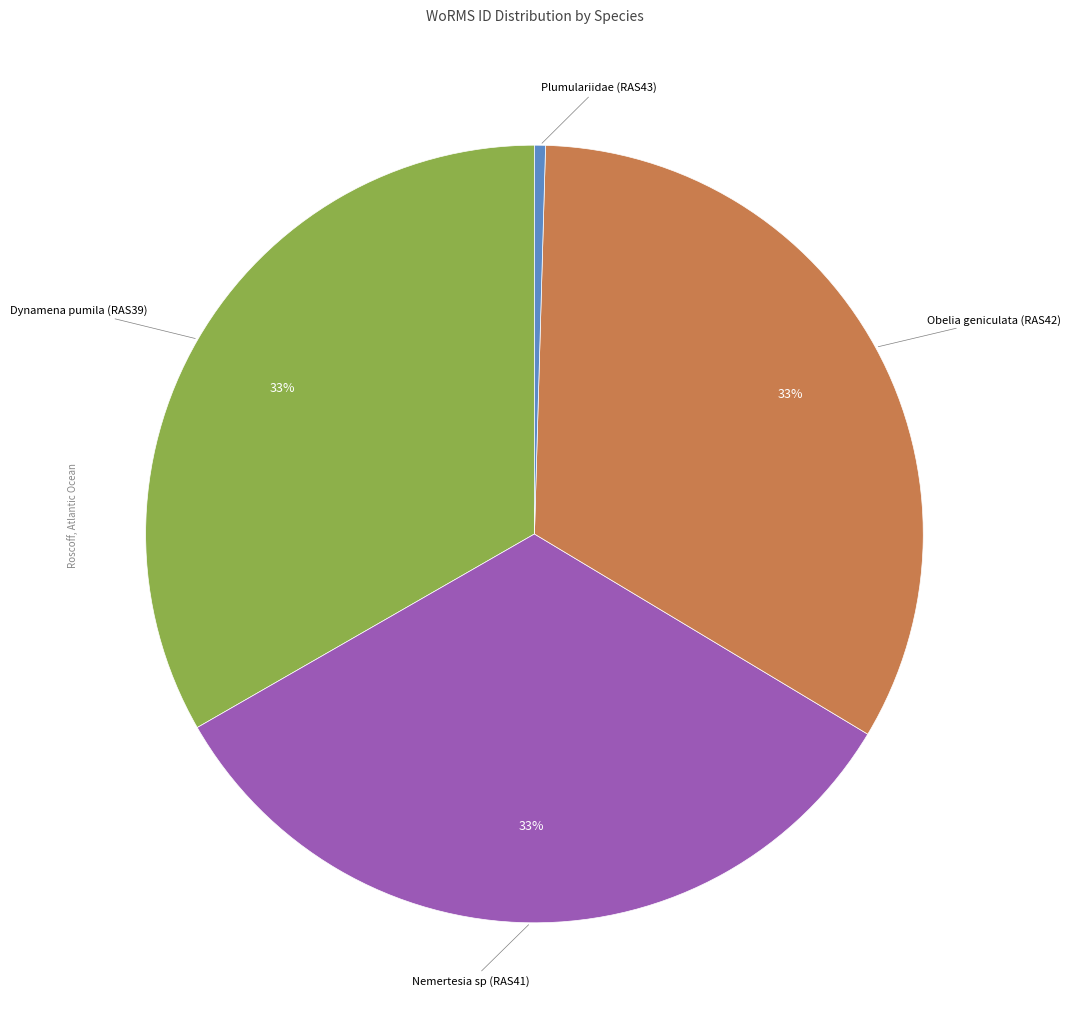

The Dynamena pumila (RAS39) slice represents 33% of the pie. True or false?

True